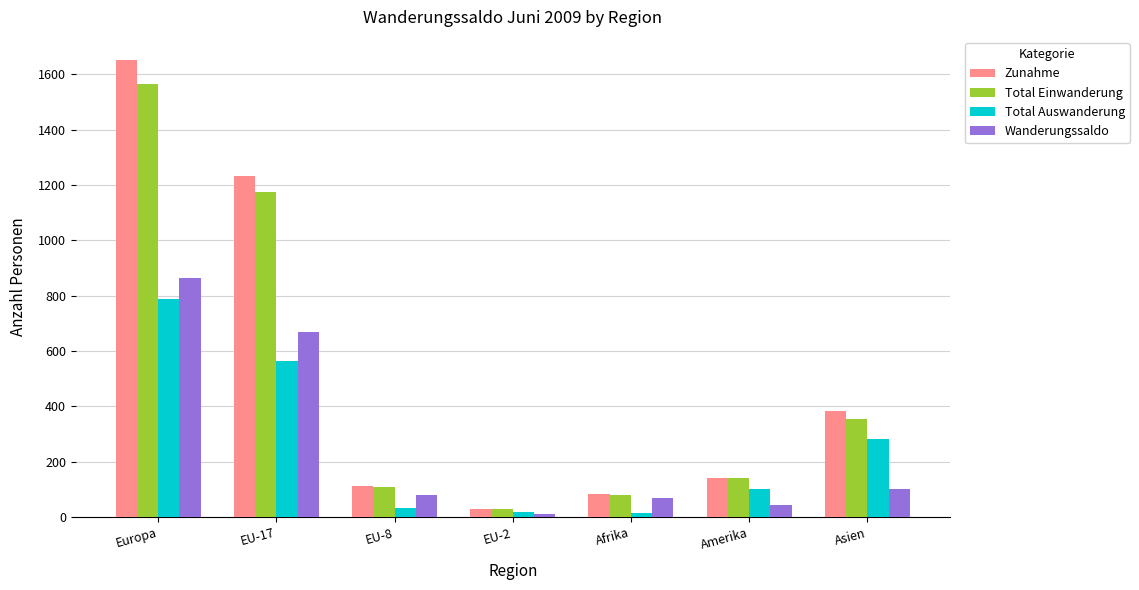

Read the Zunahme value at EU-8, to the nearest 10.

110